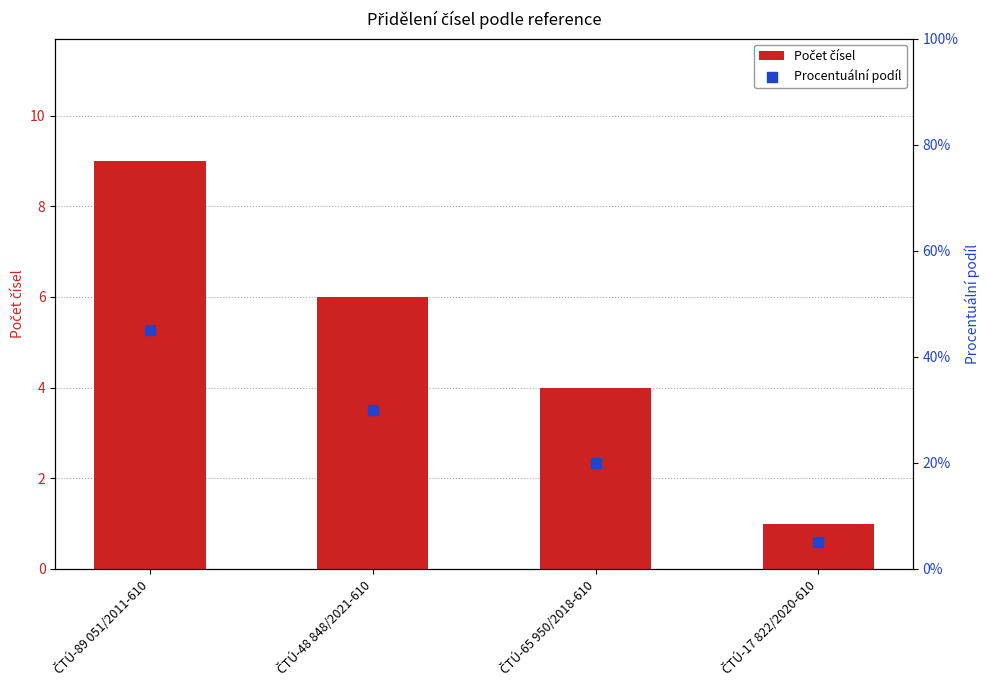

At how many categories does at least one series exceed 29?

2